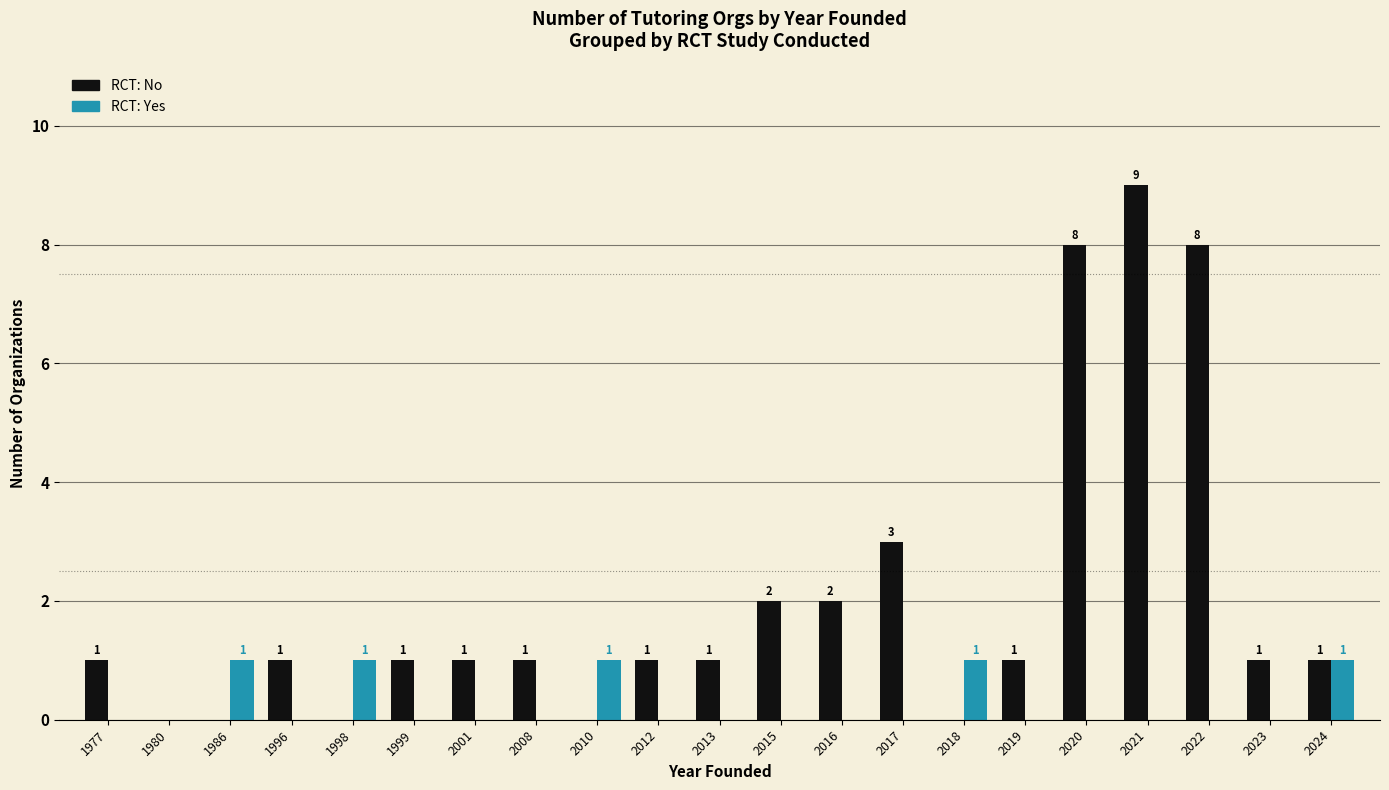

What is the maximum value shown in the chart?

9